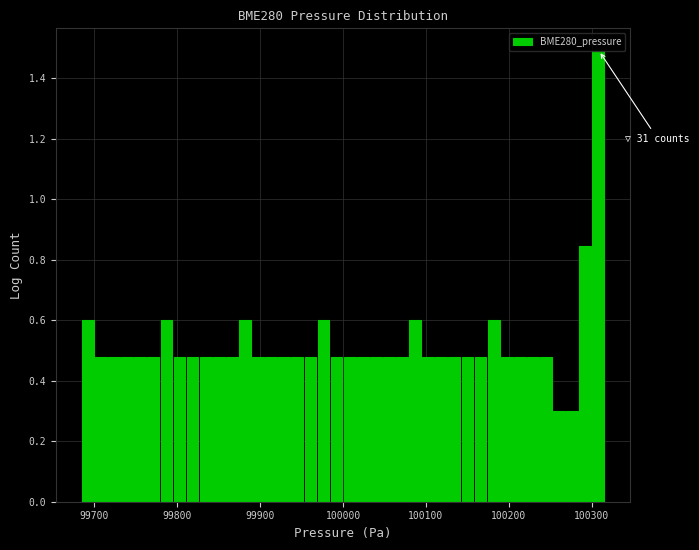

Around what value on the x-axis is the tallest bar? Give the approximate position of its centre, as read against the axis.

100310